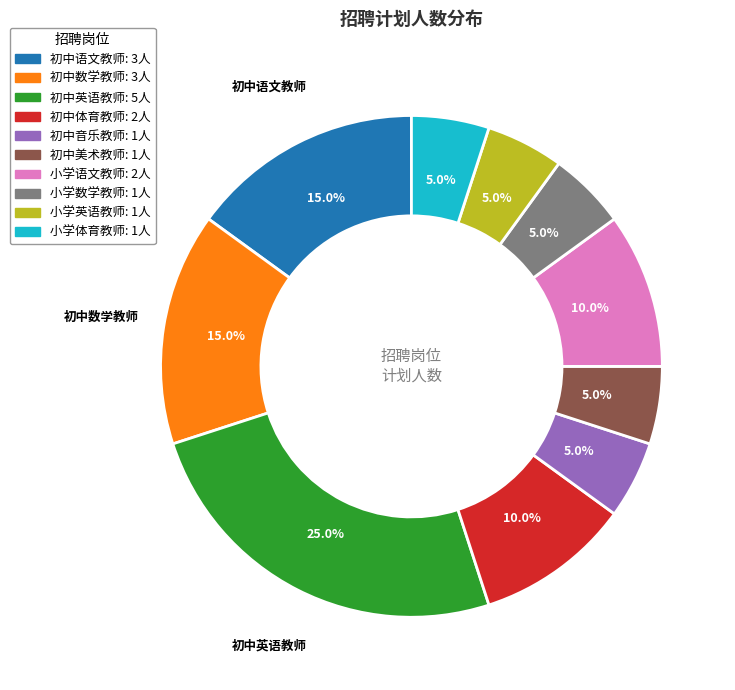

Is it true that 初中数学教师 is 15% of the pie?

True